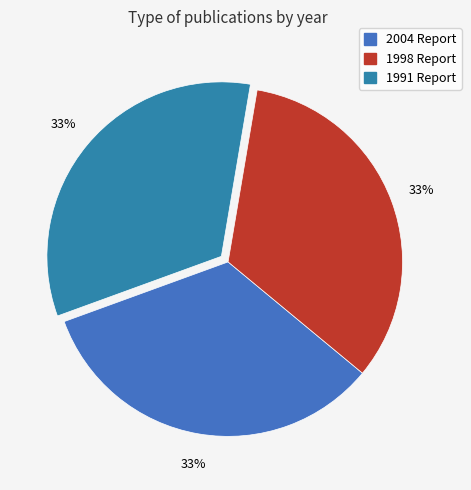

How many slices are in this pie chart?

3